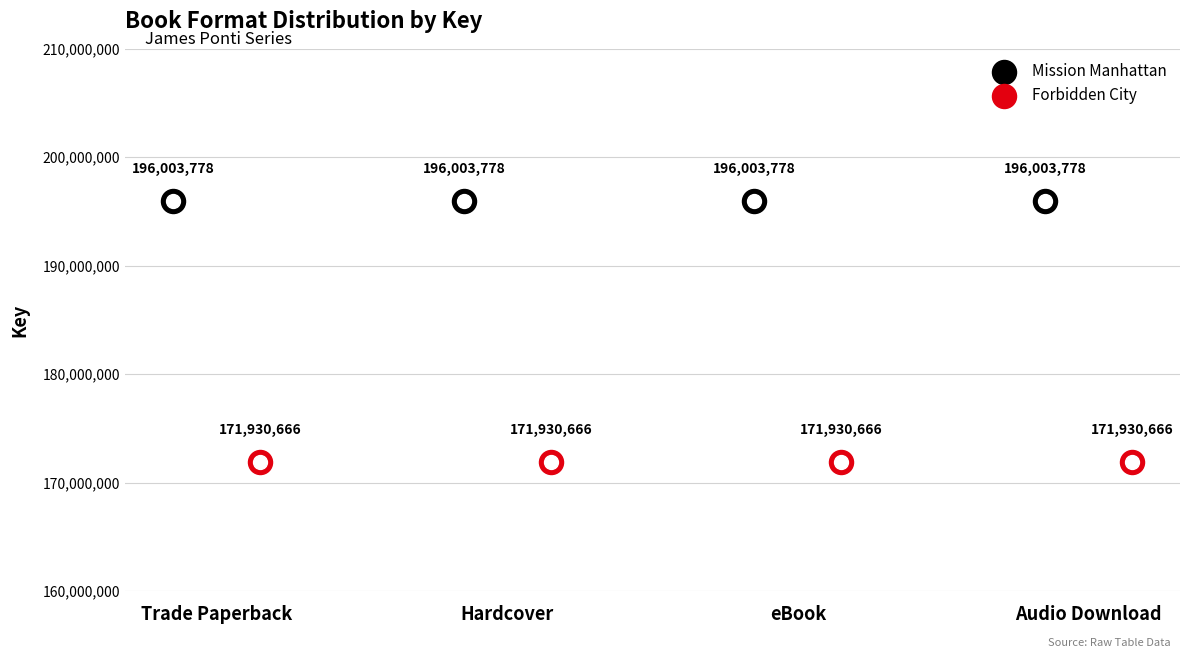

Which series has the widest spread of Y values?

Mission Manhattan